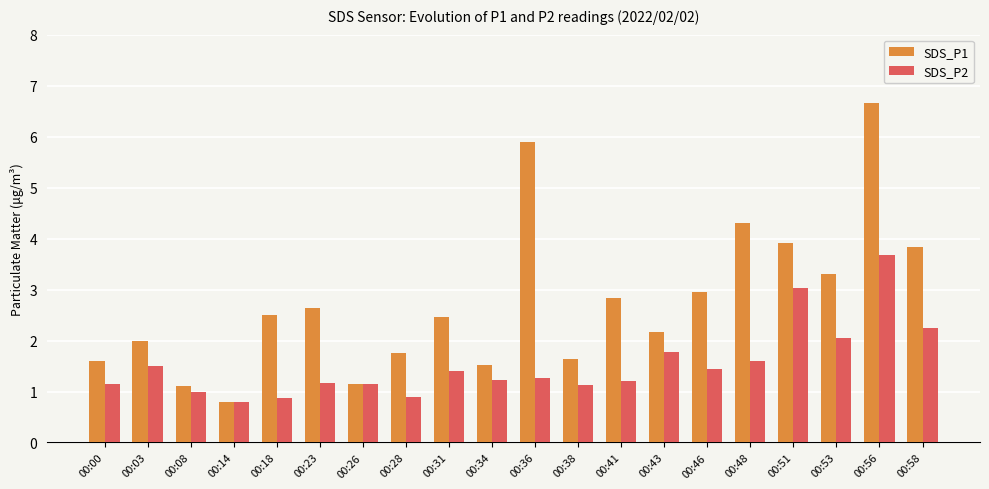

At which label is SDS_P2 closest to 2?

00:53